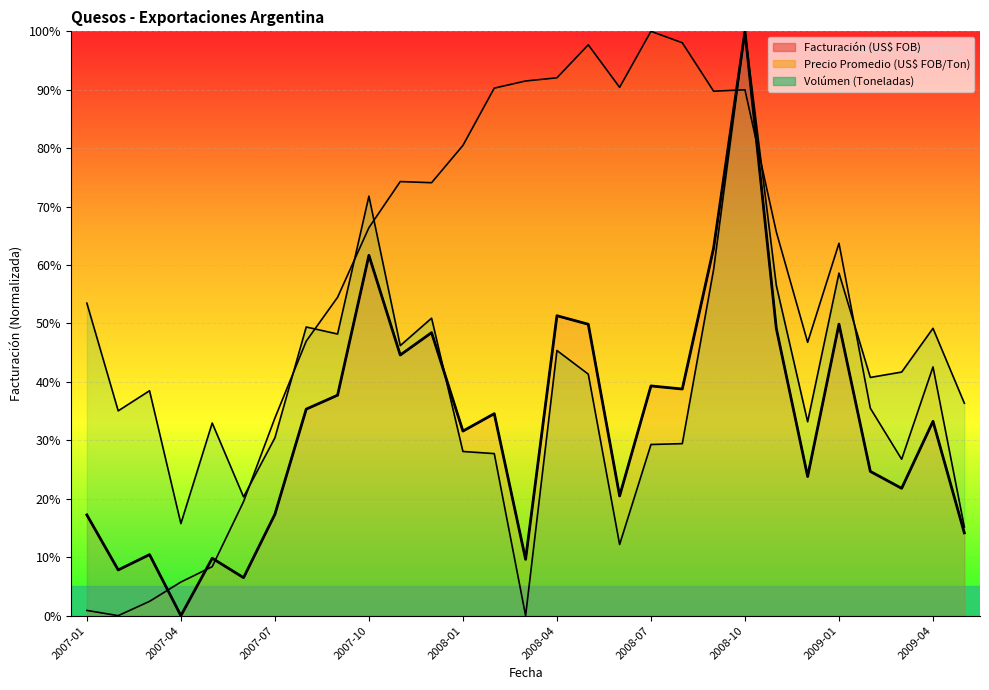

List the series in order of their overall mean, highest first.

Precio Promedio (US$ FOB/Ton), Volúmen (Toneladas), Facturación (US$ FOB)